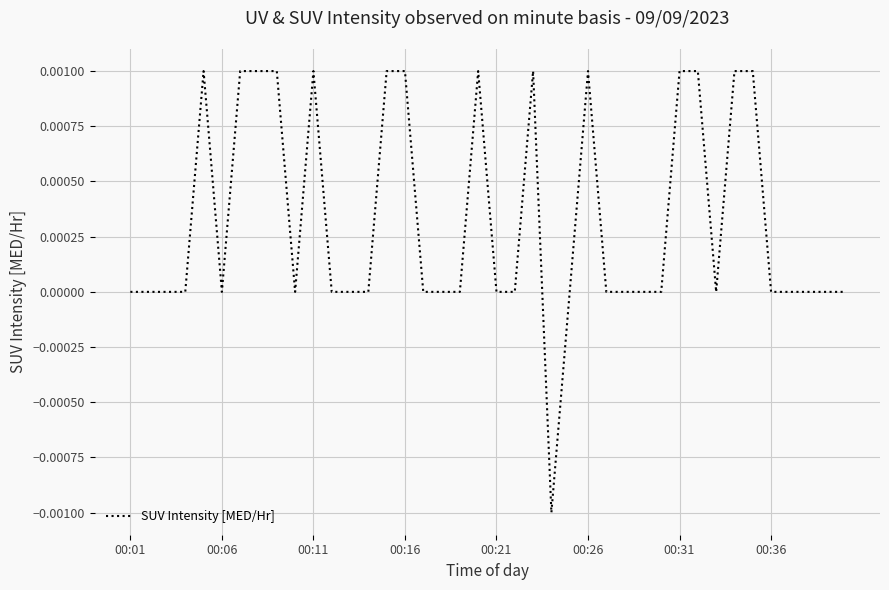

Does the chart display data point markers on the line(s)?

No